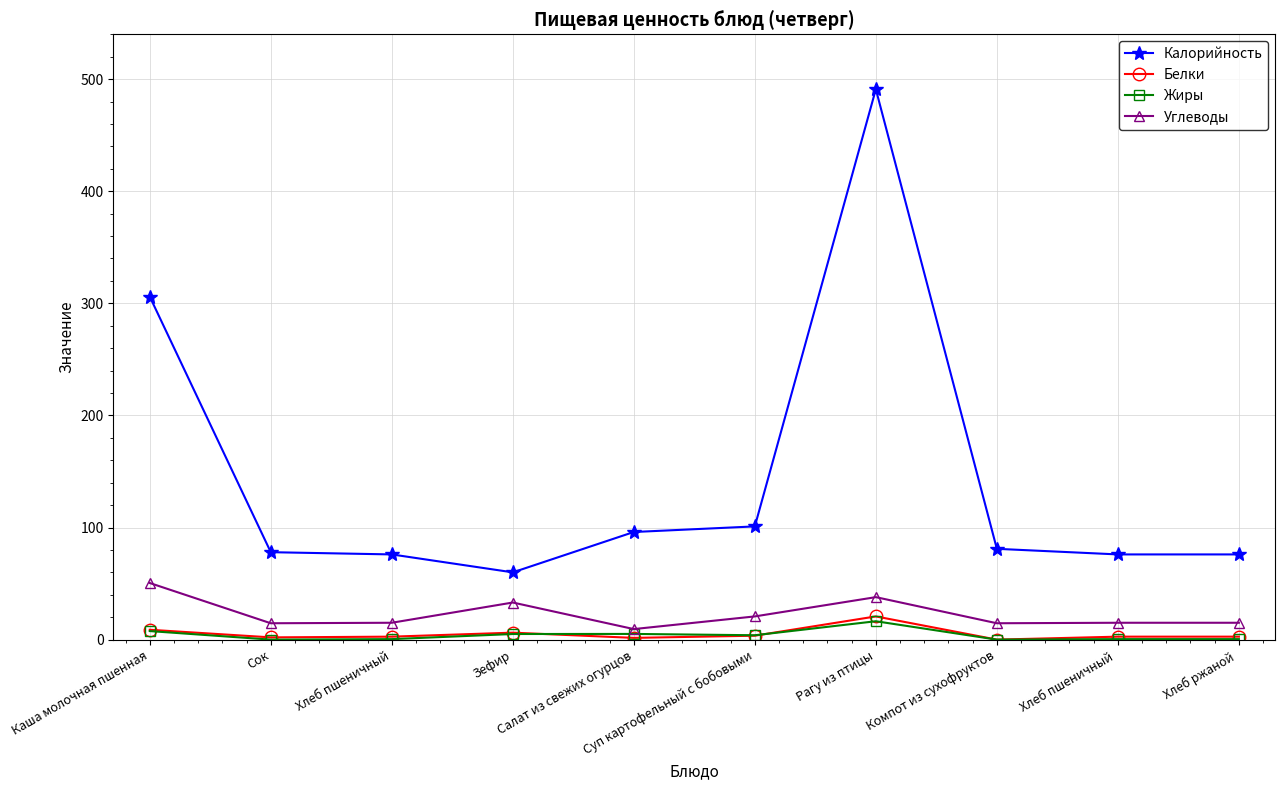

At how many categories does at least one series exceed 43?

10